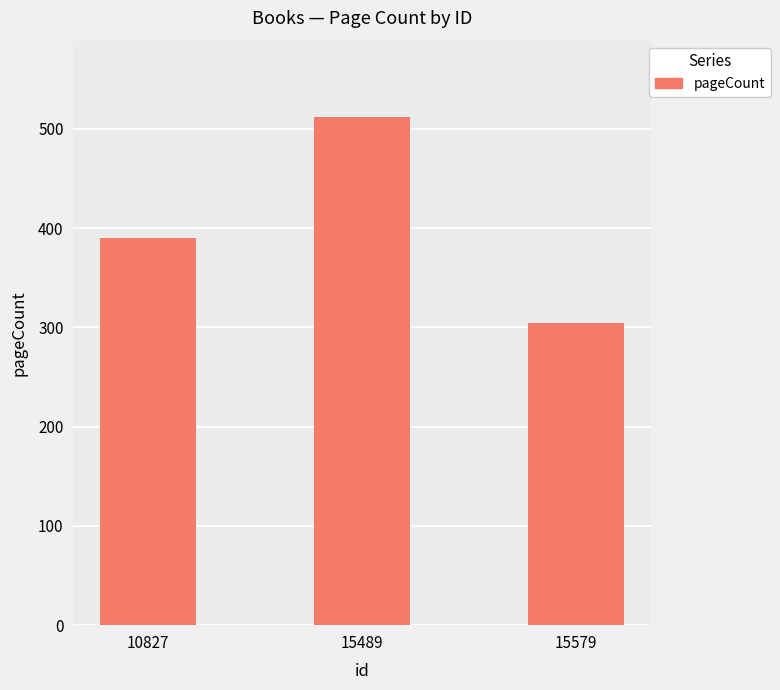

Rank the categories by value from highest to lowest.

15489, 10827, 15579